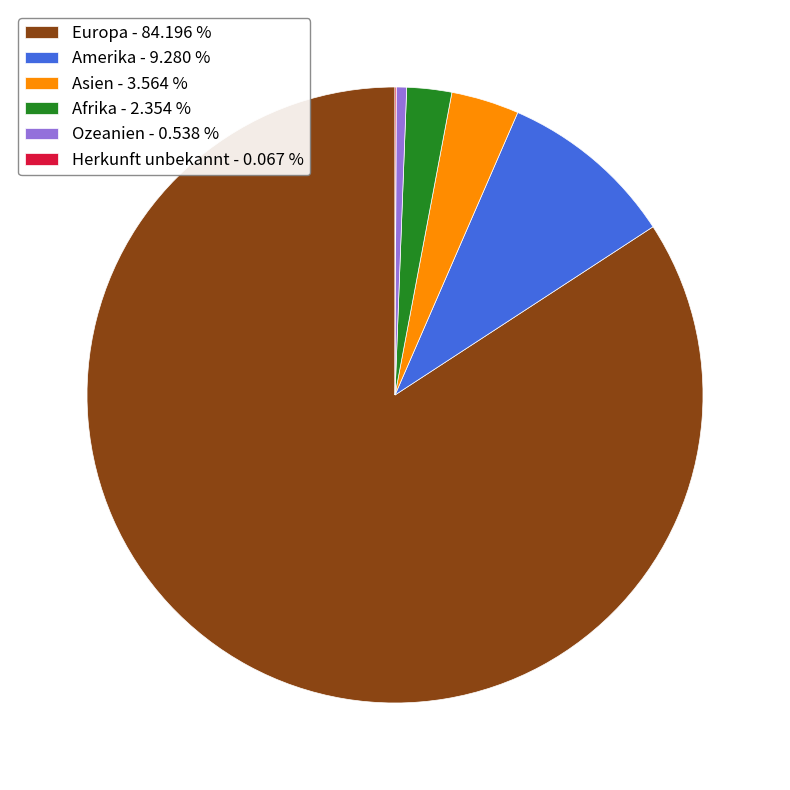

What is the ratio of the value at Asien - 3.564 % to the value at Afrika - 2.354 %?

1.5